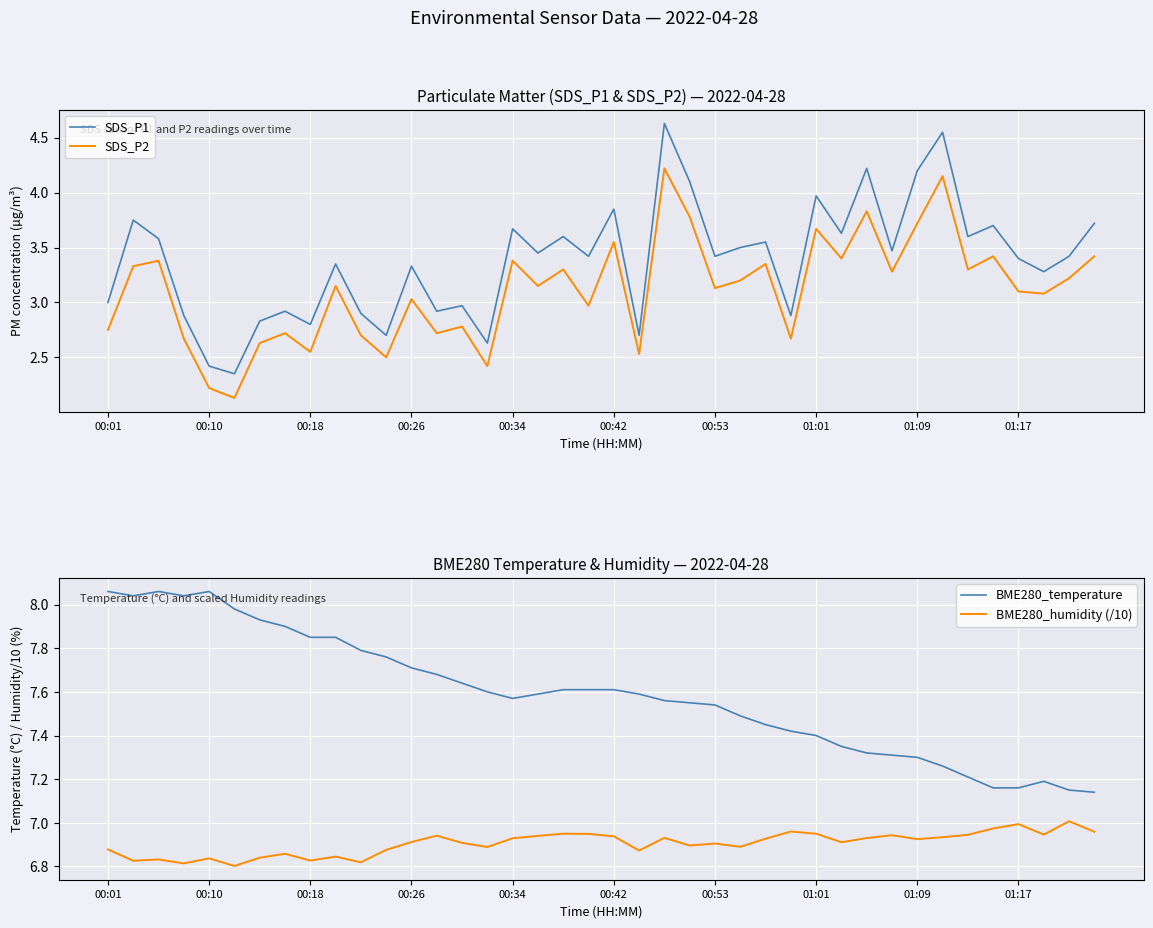

What is the difference between the maximum and minimum values in the SDS_P1 series?

2.3